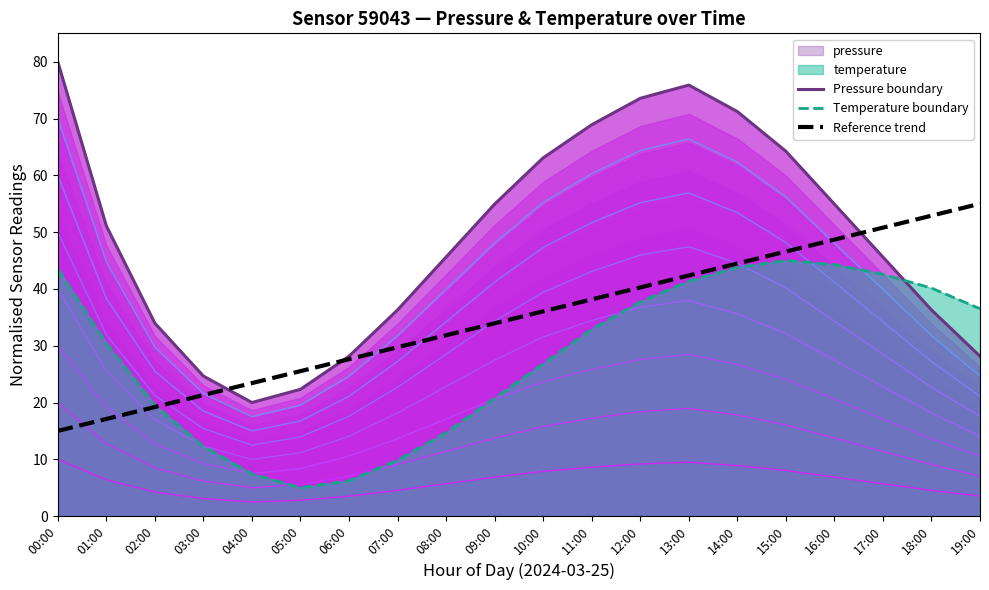

Which series ends up on top after the final intersection of Pressure boundary and Temperature boundary?

Temperature boundary